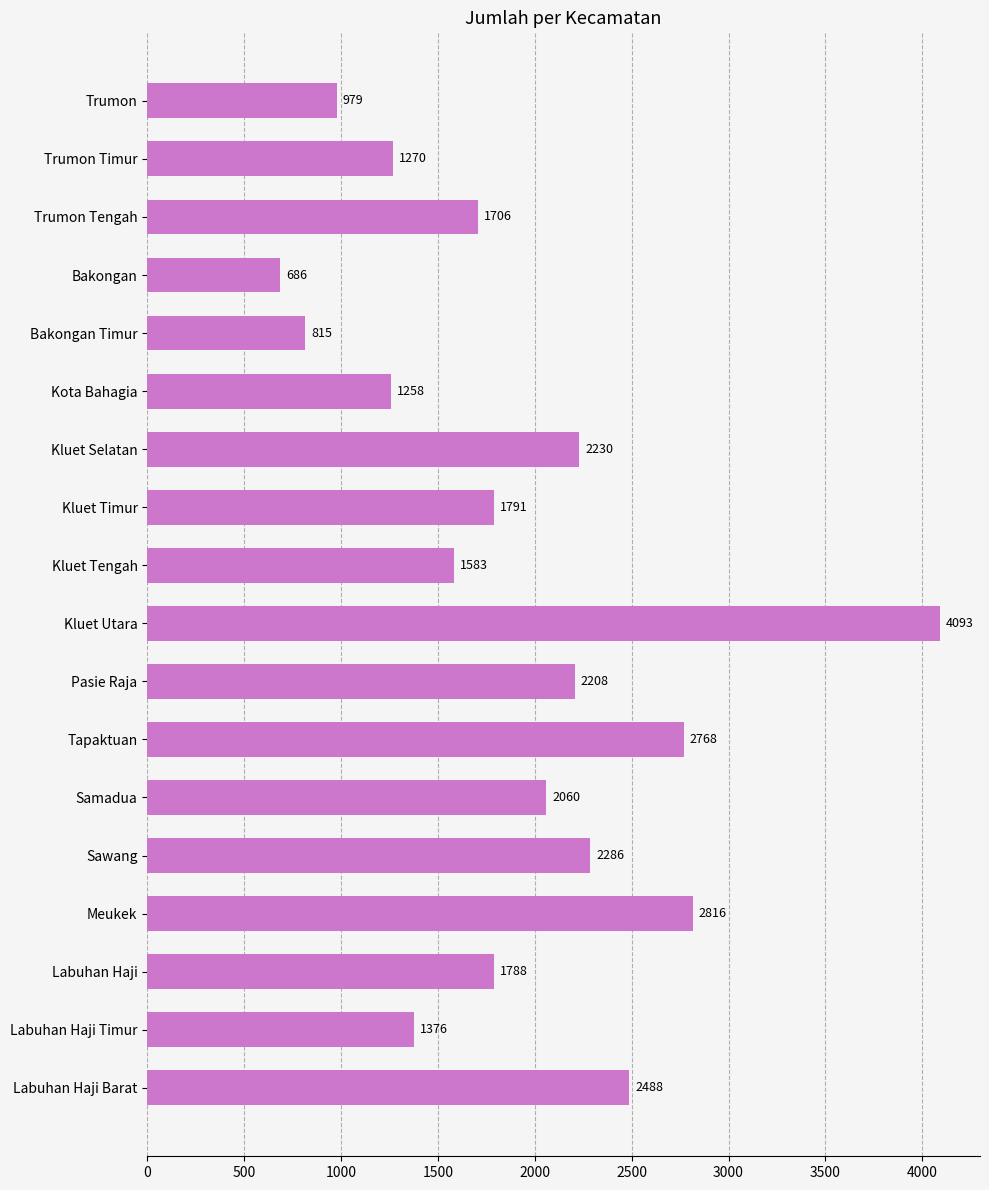

True or false: the data shows 1028 at Sawang.

False